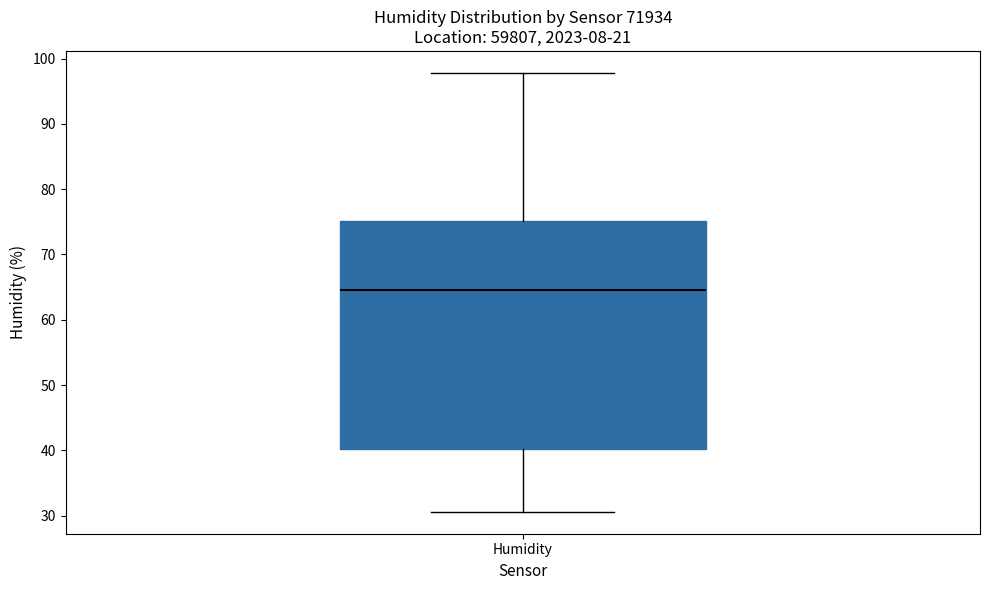

Transcribe this box plot: give where the median line is, the range the box spans, and where the two whiskers end, as read against the y-axis. The values are not printed on the chart, so give them approximately, as read against the axis.

median 65, box 40 to 75, whiskers 31 to 98